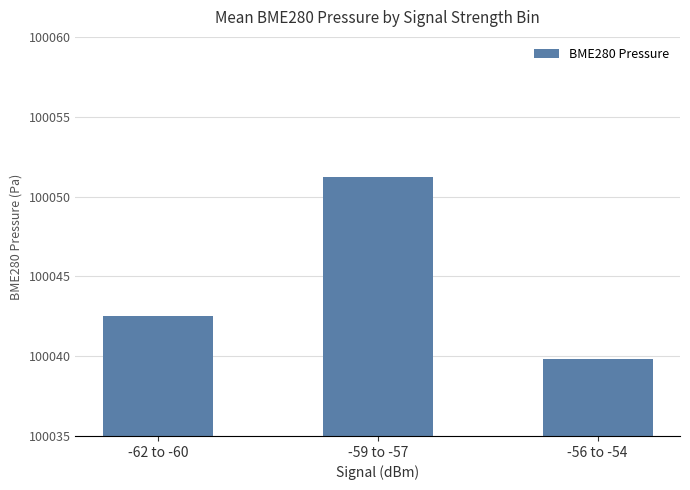

What is the sum of all values?

300133.5